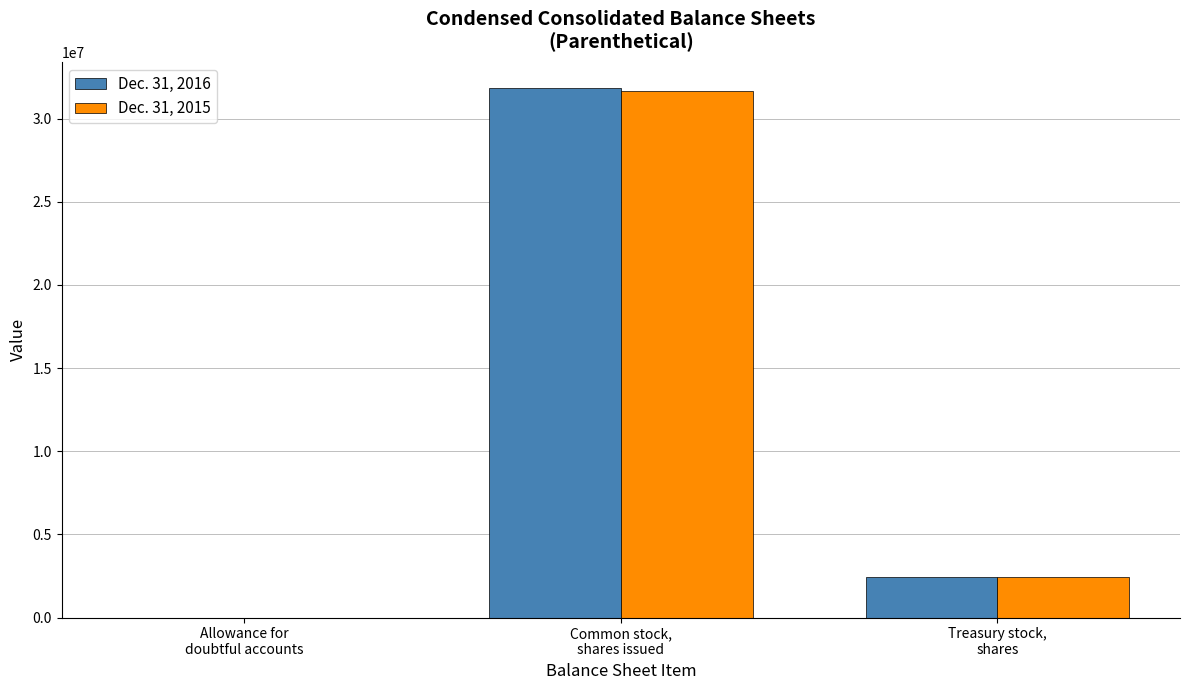

The Dec. 31, 2016 series shows 4037666 at Treasury stock,
shares. True or false?

False